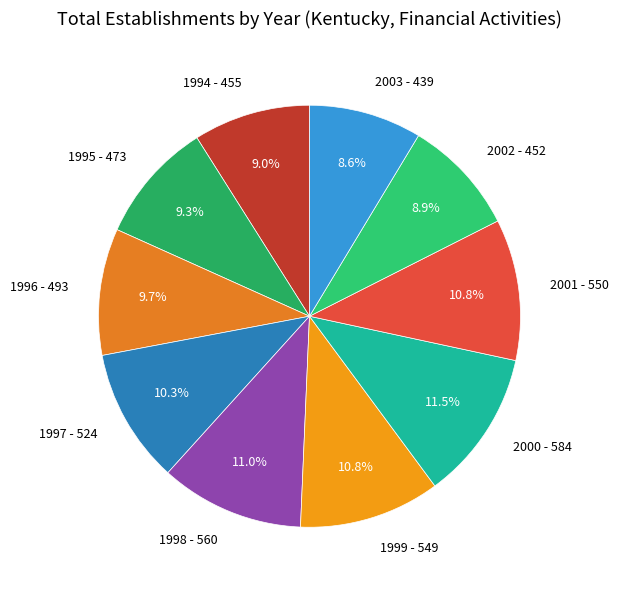

To the nearest percent, what is the combined percentage of 2003 and 1994?

18%